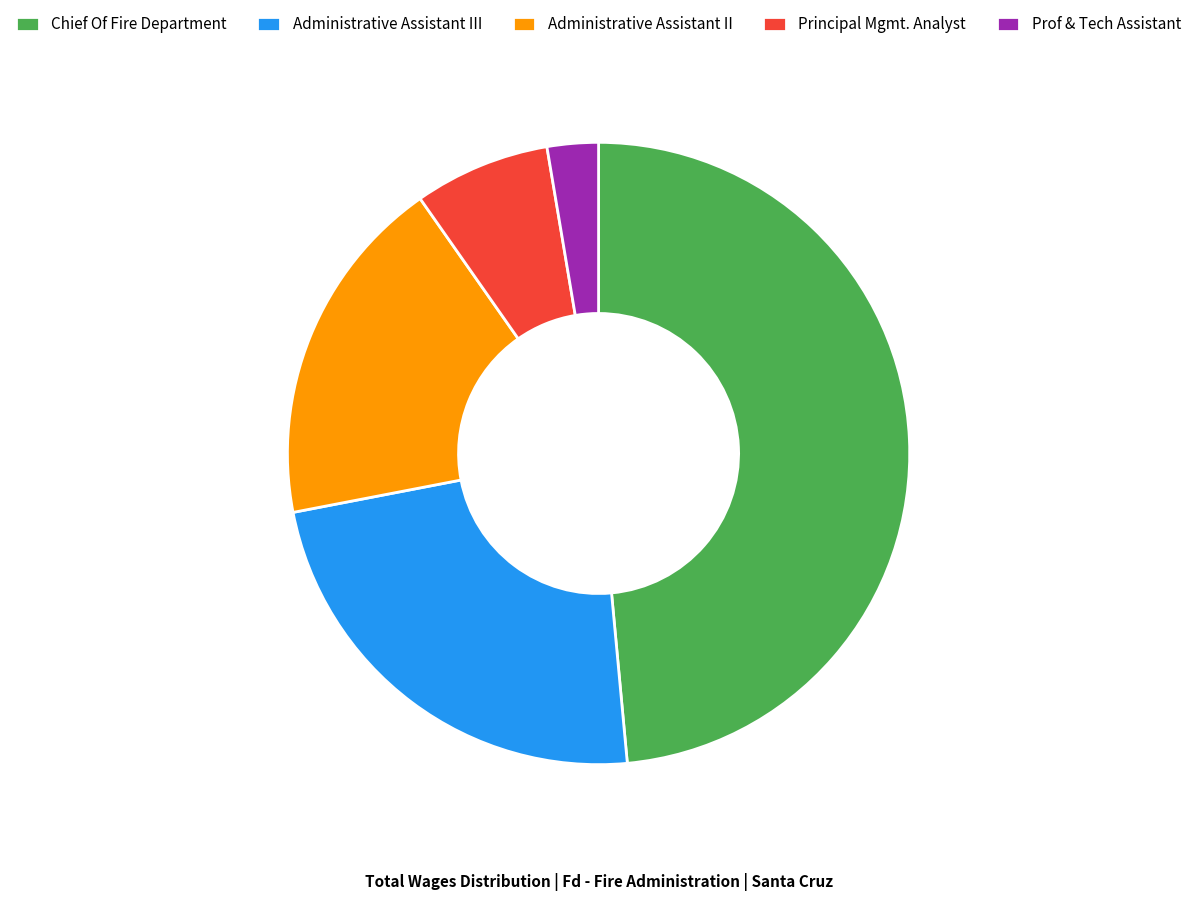

Count the number of slices in the pie.

5